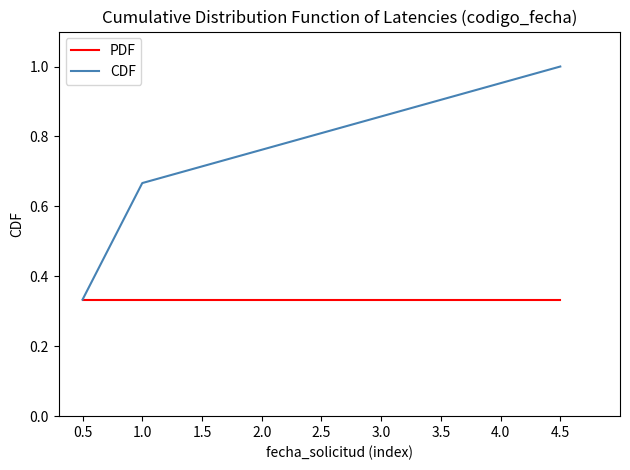

Does the chart display data point markers on the line(s)?

No